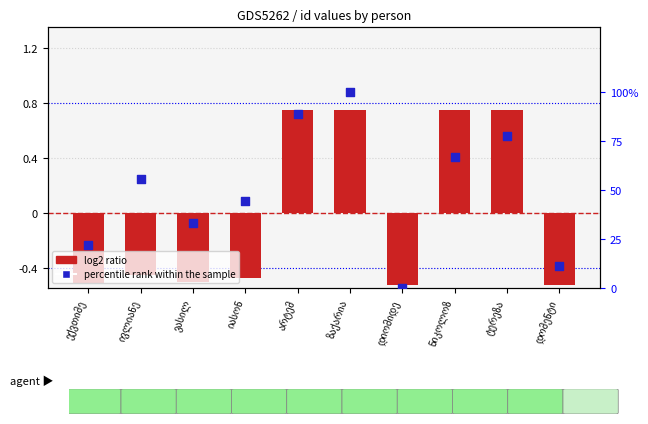

At how many categories does at least one series exceed 78?

2